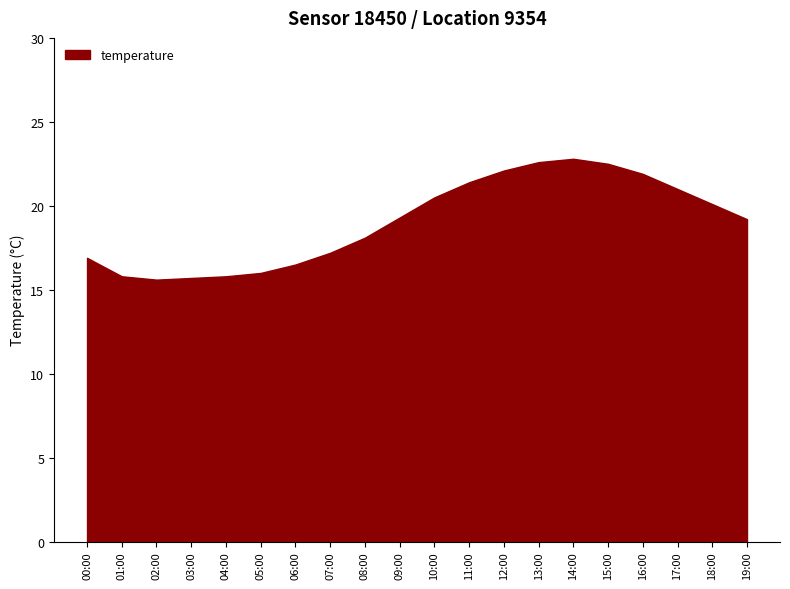

What position from the right is 13:00?

7